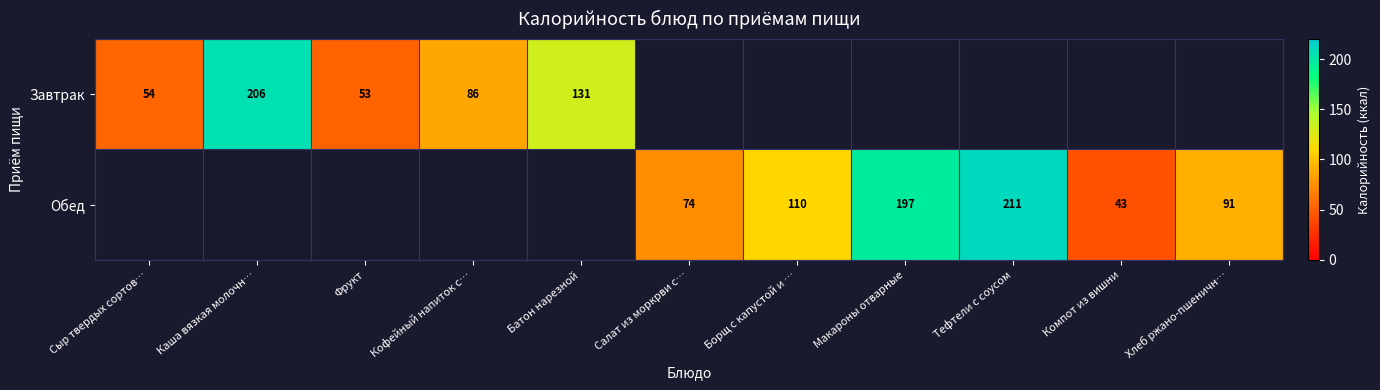

True or false: Обед has a value of 108 at Салат из моркрви с….

False